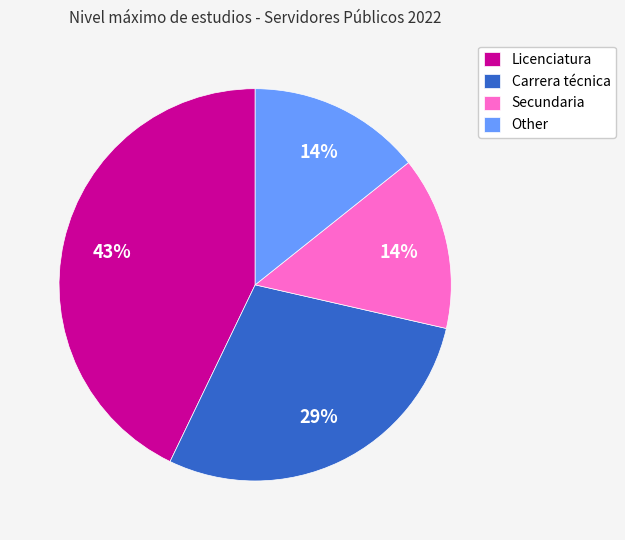

To the nearest percent, what is the average slice percentage?

25%